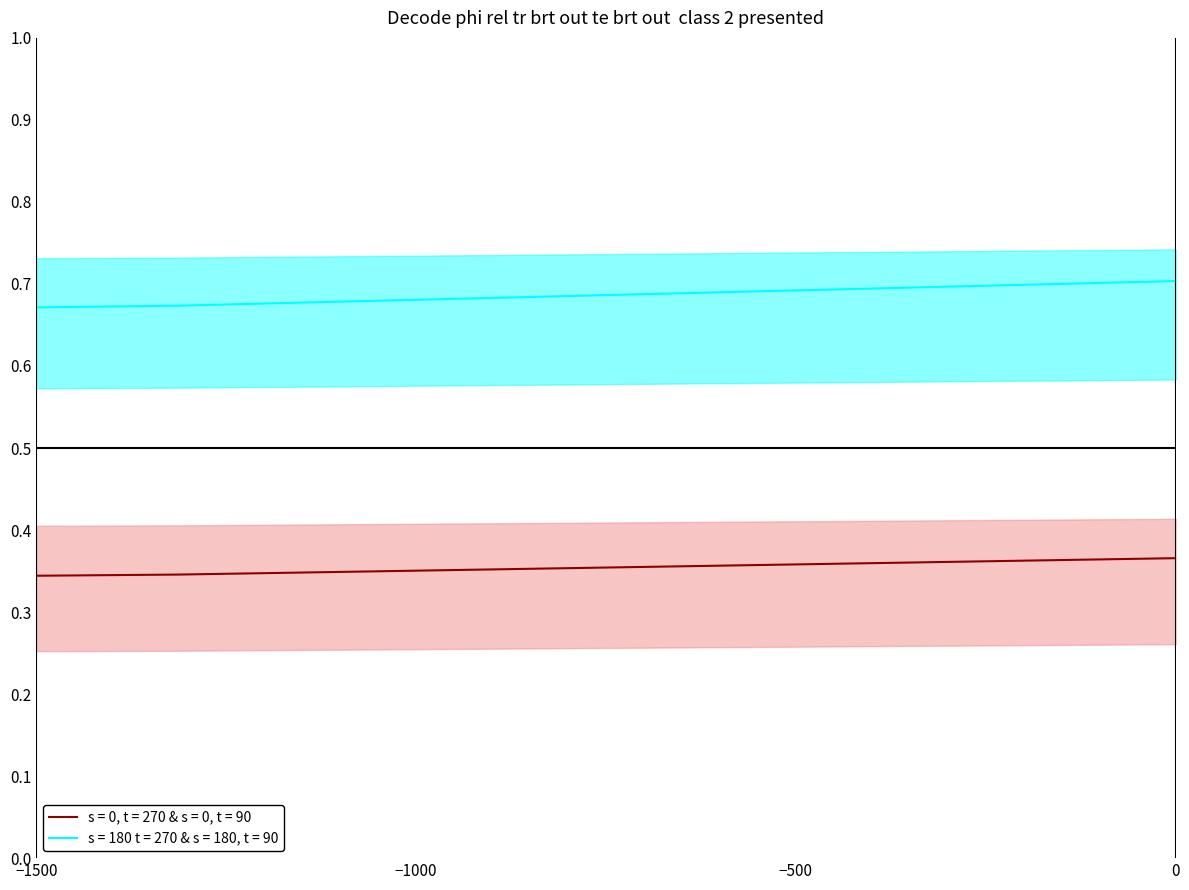

True or false: s = 0, t = 270 & s = 0, t = 90 and s = 180 t = 270 & s = 180, t = 90 intersect in this chart.

False